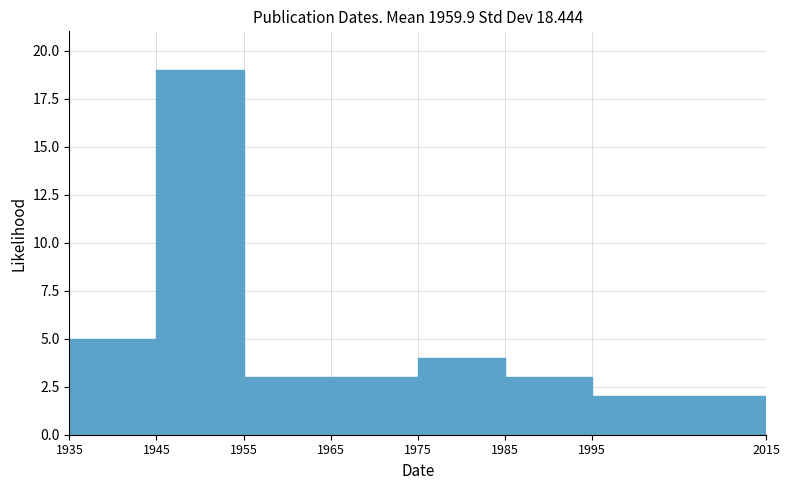

What is the height of the bar covering 1945 to 1955 on the x-axis? The values are not printed on the chart, so give them approximately, as read against the axis.

19